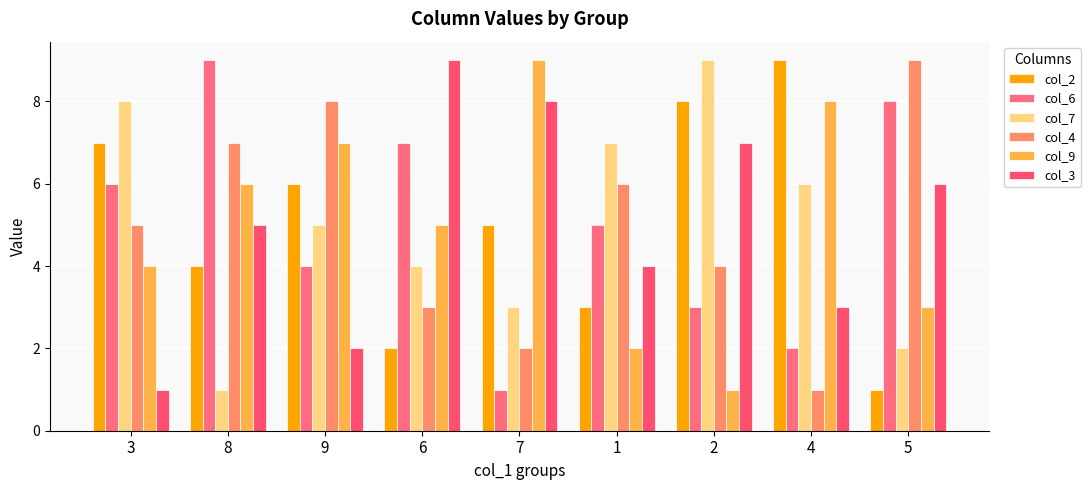

What is the maximum value shown in the chart?

9